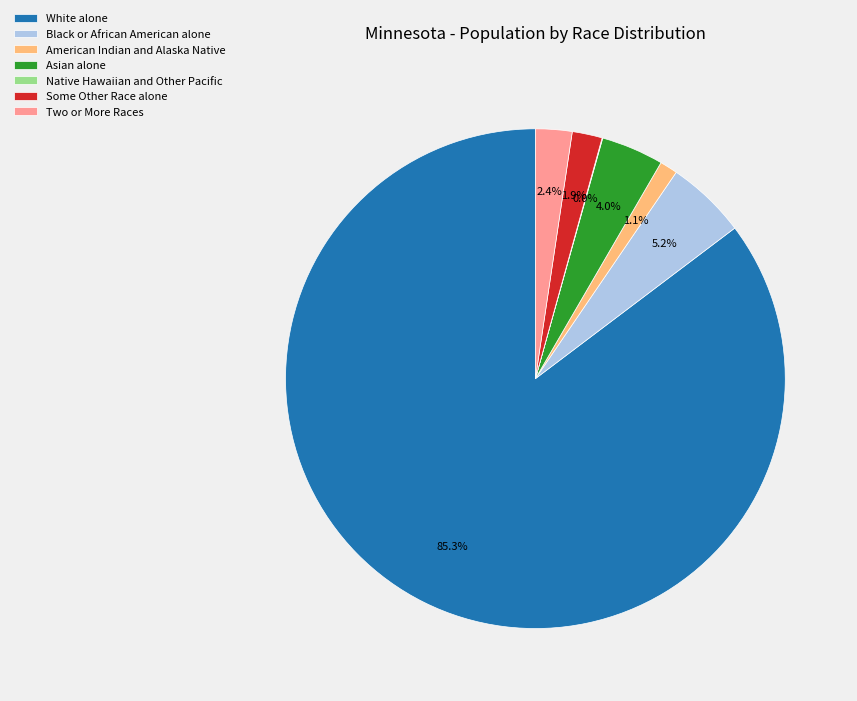

Which slice is the largest?

White alone